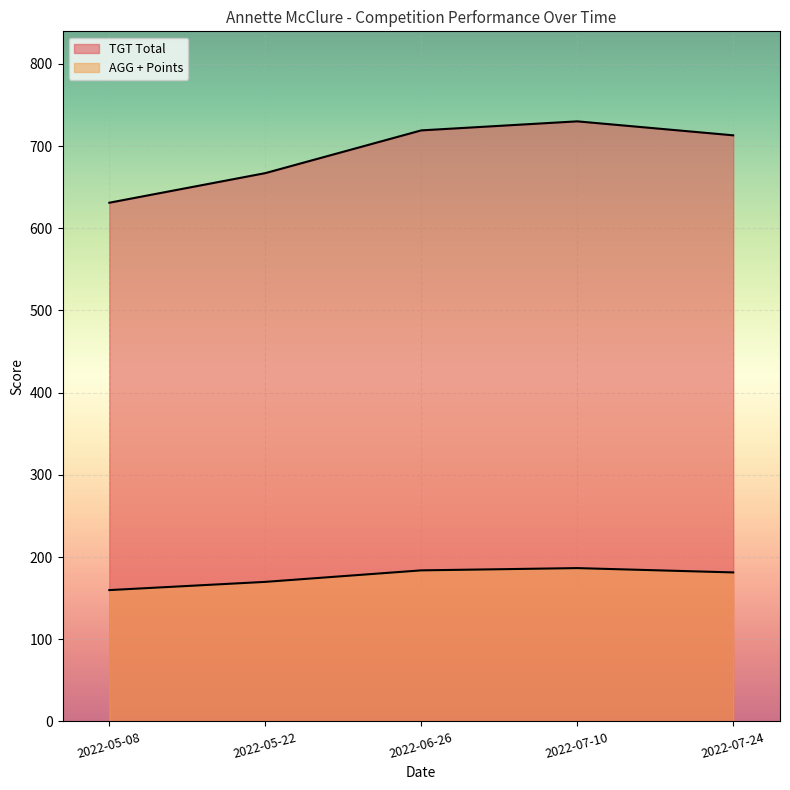

Does the chart display data point markers on the line(s)?

No